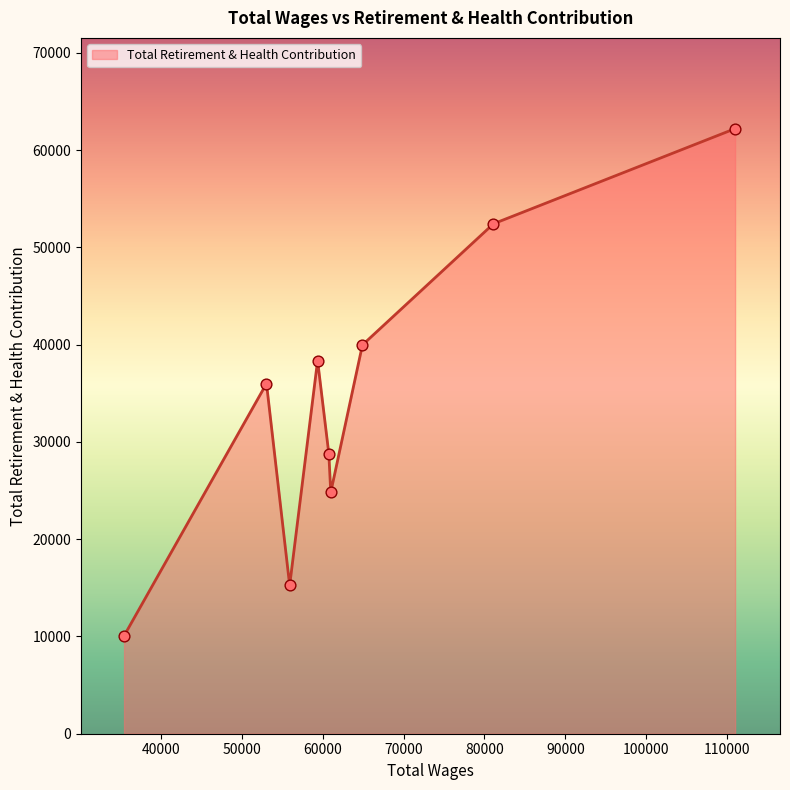

What is the greatest value displayed?

62209